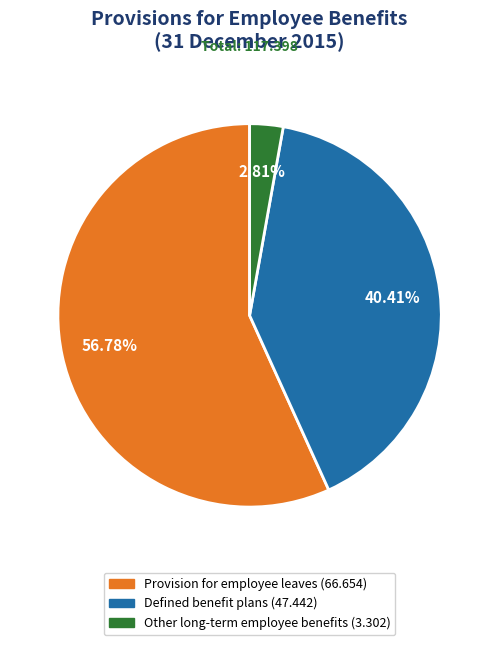

Rank the categories by value from highest to lowest.

Provision for employee leaves, Defined benefit plans, Other long-term employee benefits